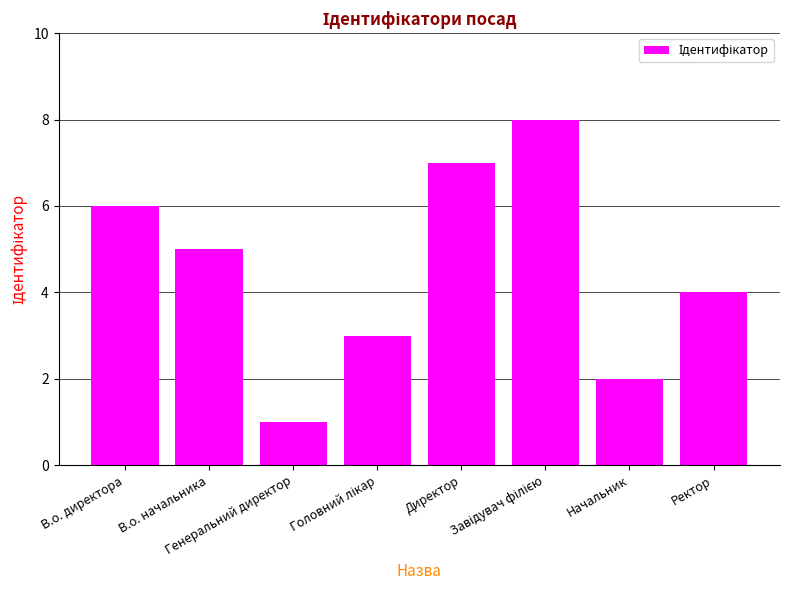

What is the sum of all values?

36